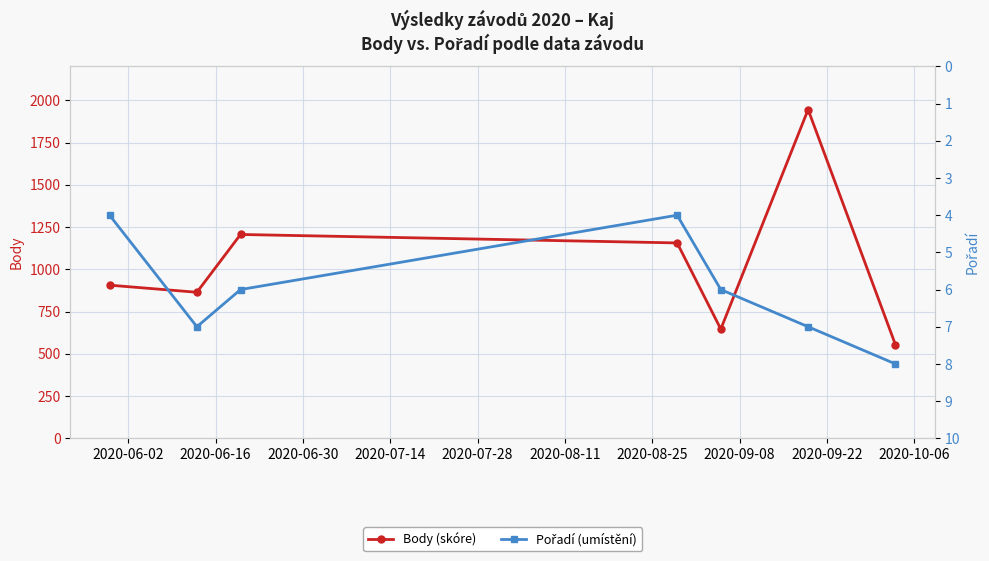

How many interior local peaks does the Body (skóre) series have?

2